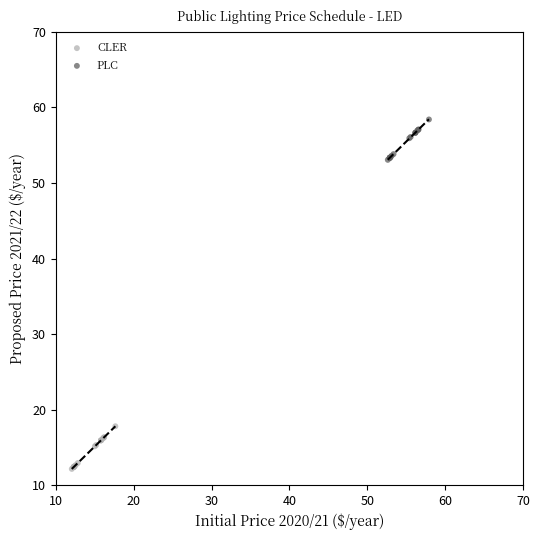

Which series contains the highest Y value?

PLC